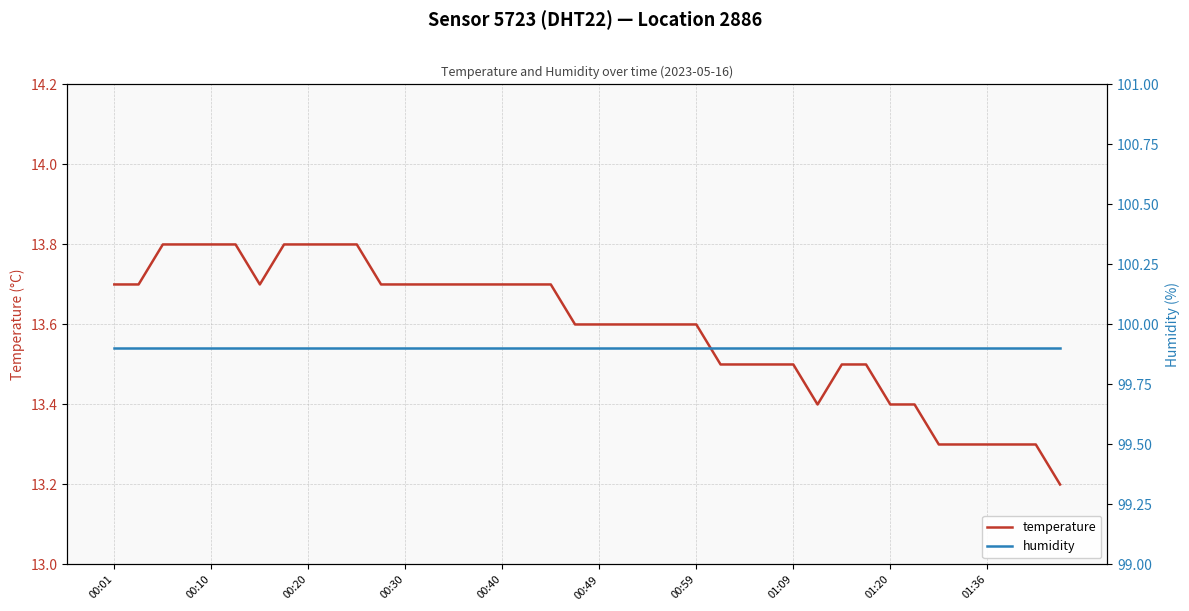

Does the chart have visible grid lines?

Yes